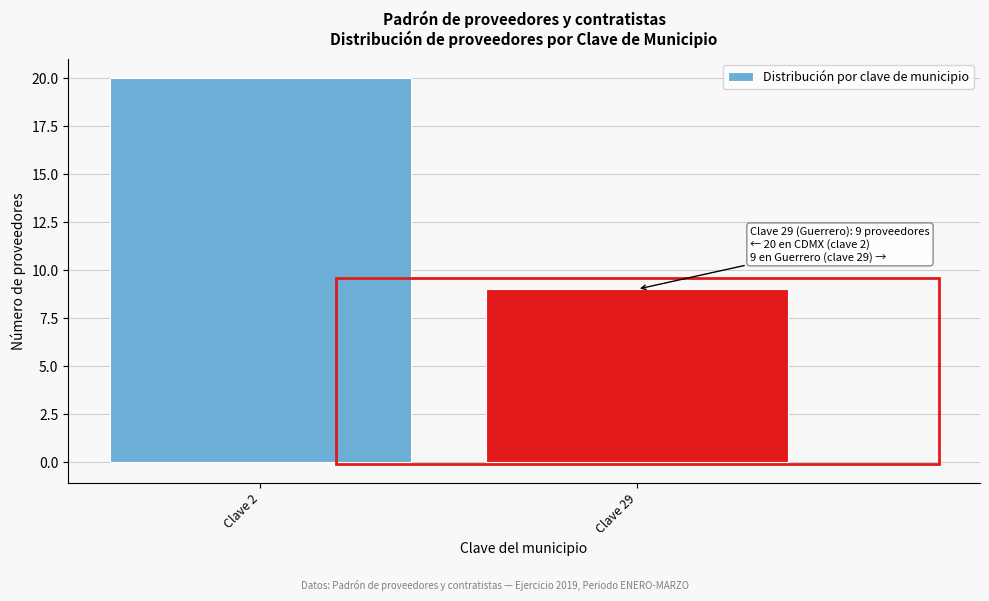

Reading right to left, list all the values displayed in this chart.

9	20